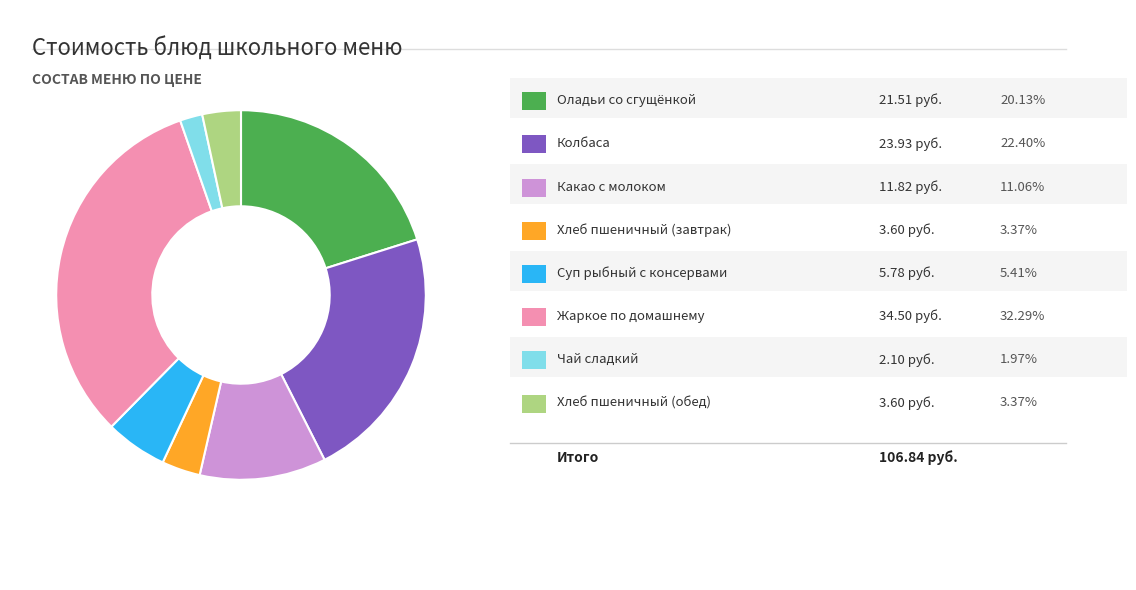

Is the sum of Хлеб пшеничный (обед) and Суп рыбный с консервами greater than half?

No